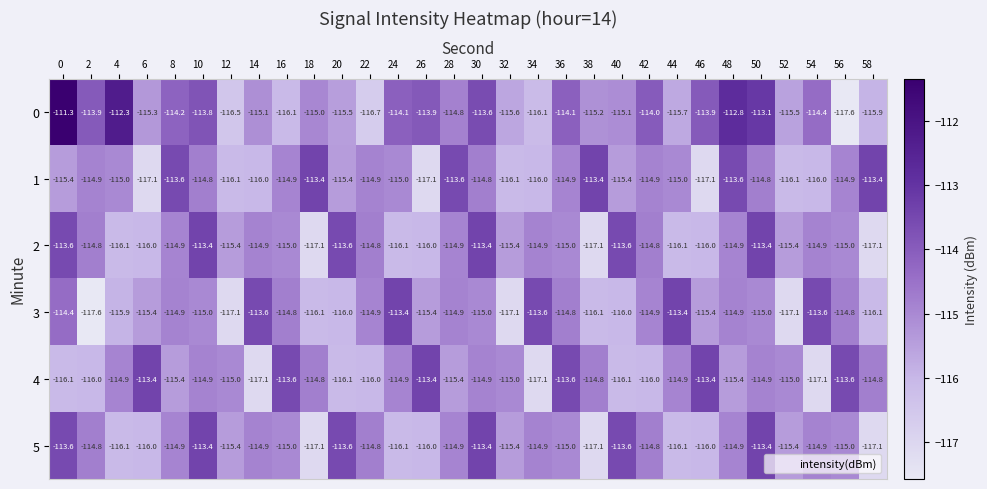

What is the greatest value displayed?

-111.3